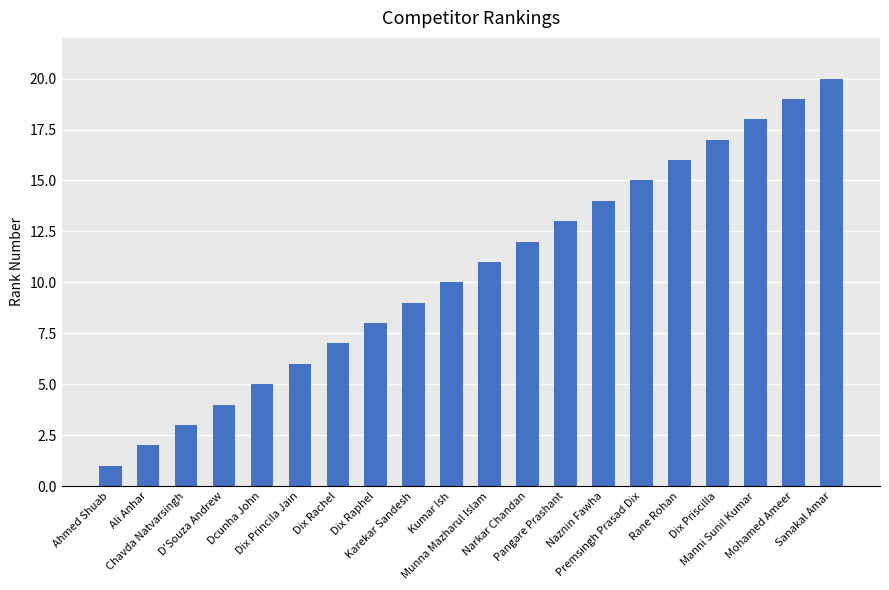

Rank the categories by value from lowest to highest.

Ahmed Shuab, Ali Anhar, Chavda Natvarsingh, D'Souza Andrew, Dcunha John, Dix Princila Jain, Dix Rachel, Dix Raphel, Karekar Sandesh, Kumar Ish, Munna Mazharul Islam, Narkar Chandan, Pangare Prashant, Naznin Fawha, Premsingh Prasad Dix, Rane Rohan, Dix Priscilla, Manni Sunil Kumar, Mohamed Ameer, Sanakal Amar